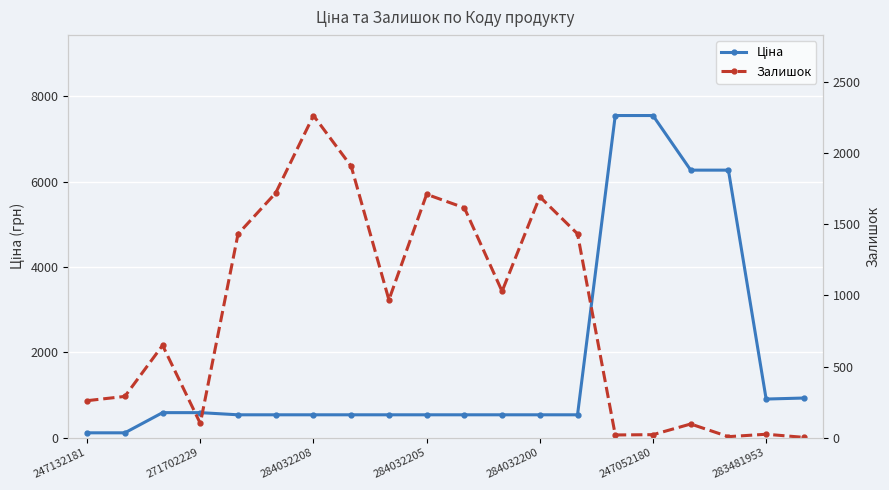

What position from the left is 284032205?

10